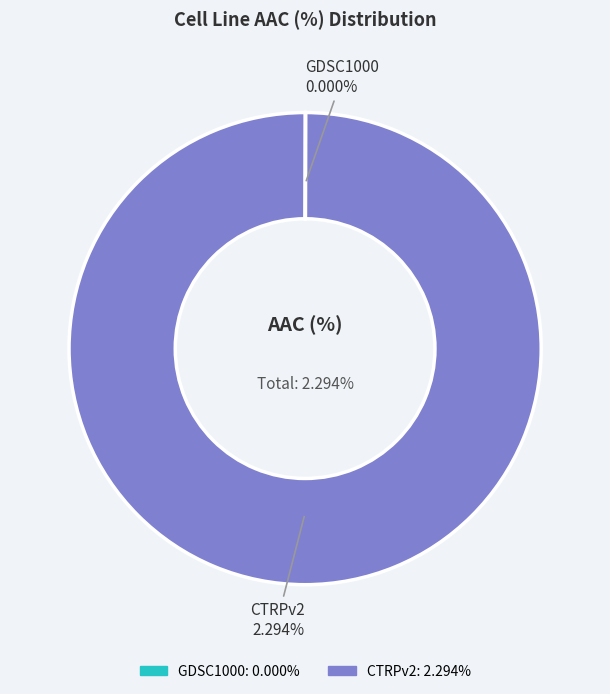

Rank the categories by value from highest to lowest.

CTRPv2, GDSC1000